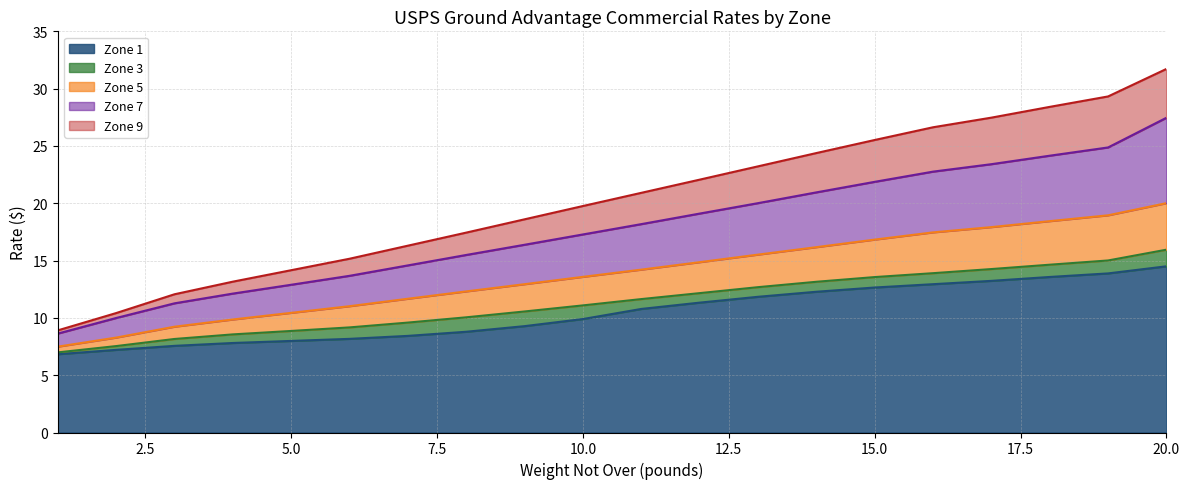

At which label is Zone 7 closest to 18?

11